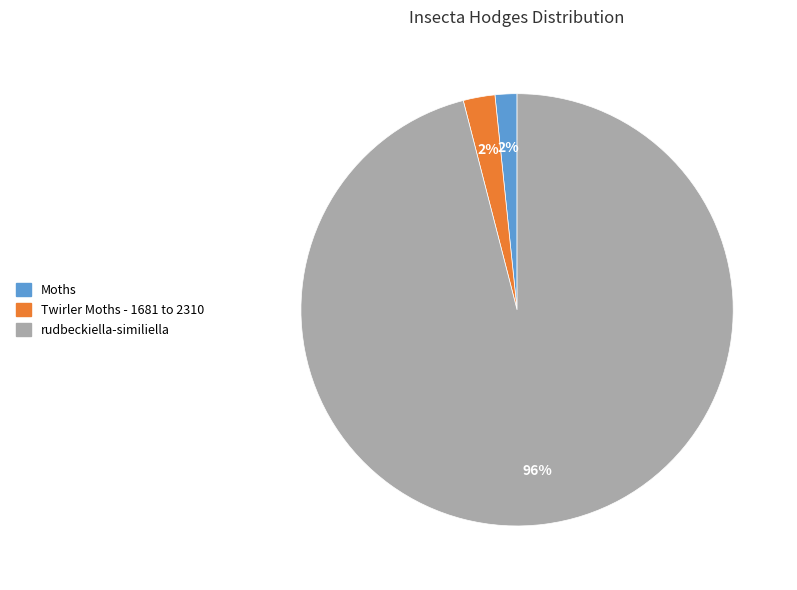

How many slices are in this pie chart?

3